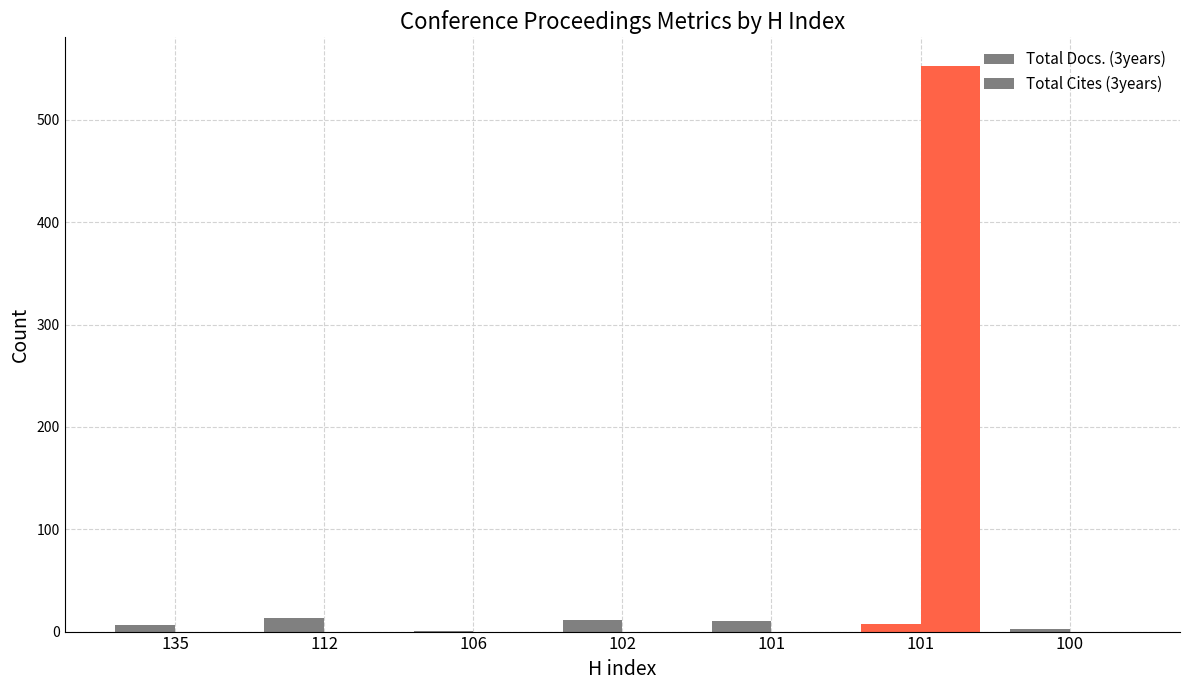

Where does the Total Docs. (3years) series first go above 7?

112